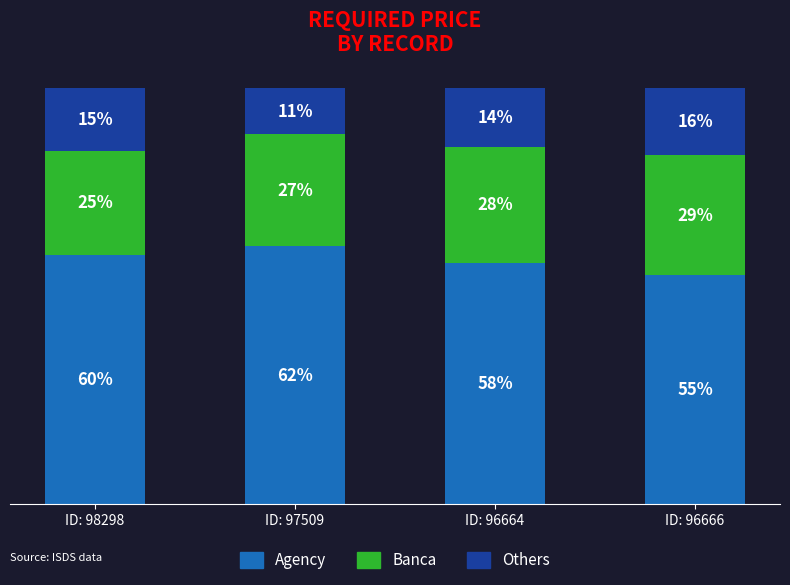

Are the bars horizontal?

No